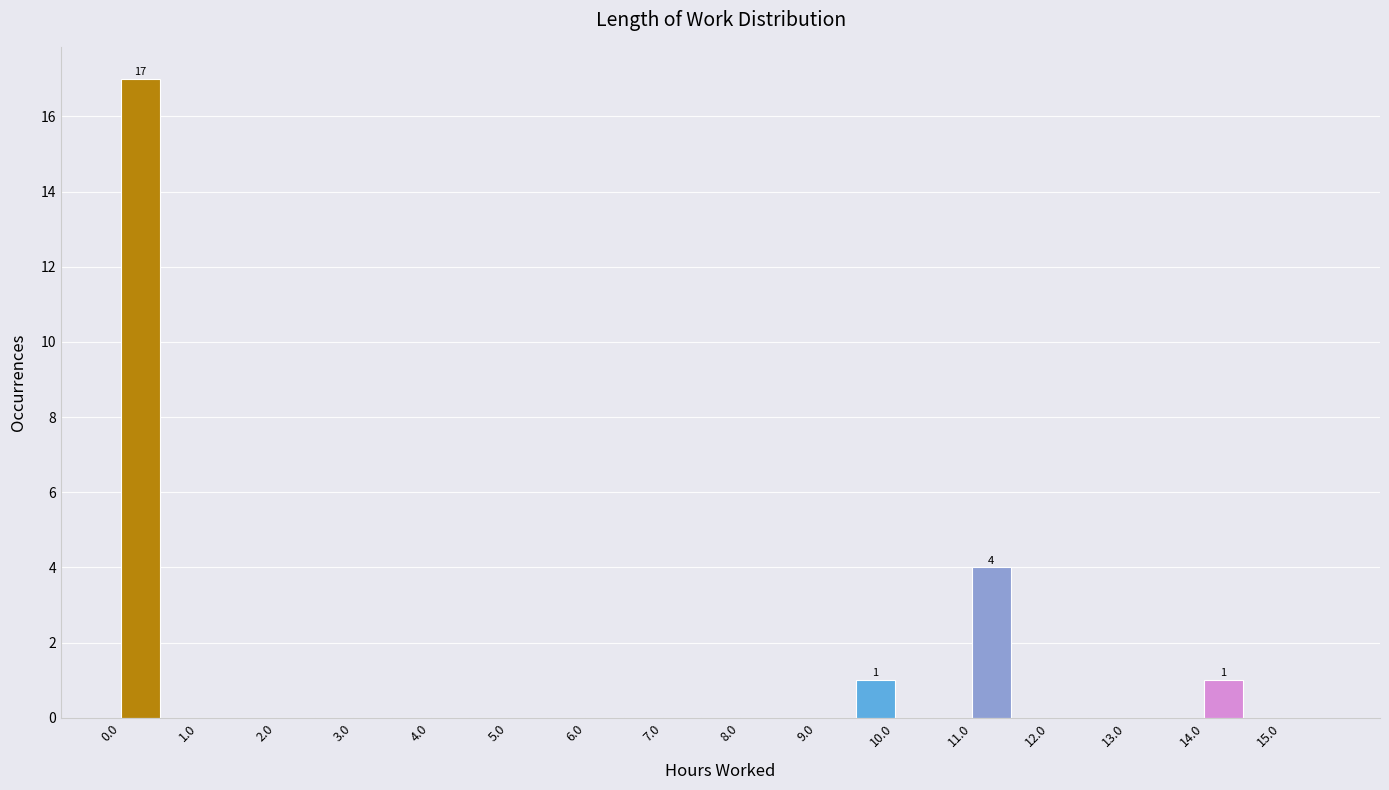

Which range on the x-axis has the tallest bar?

0.0 to 0.5